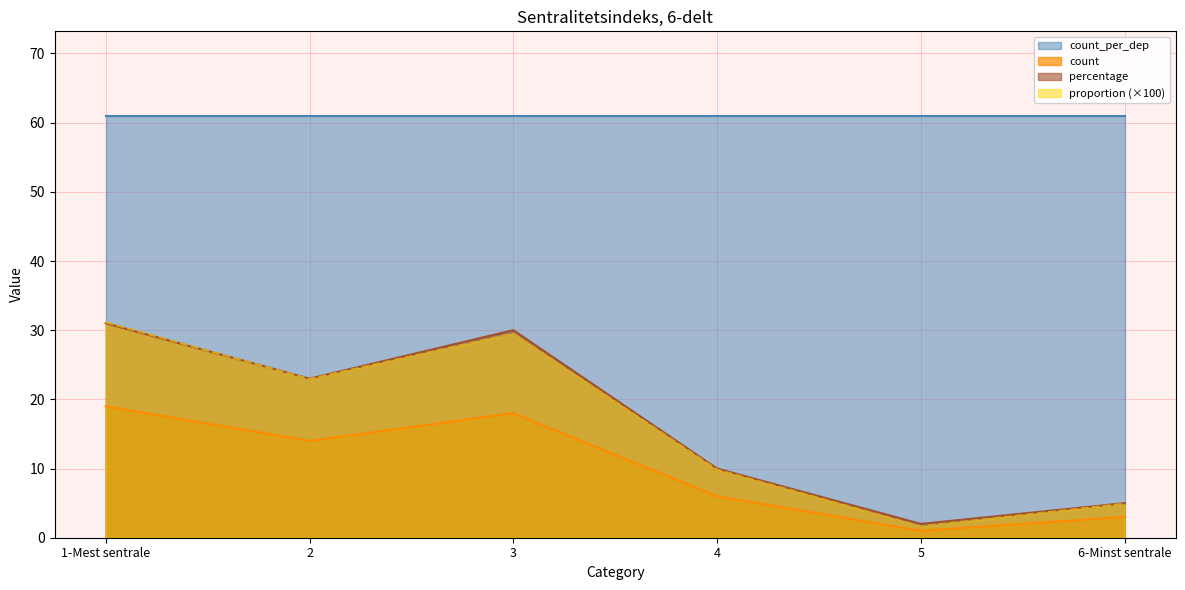

What is the value of the percentage point at the 2nd from the left?

23.0